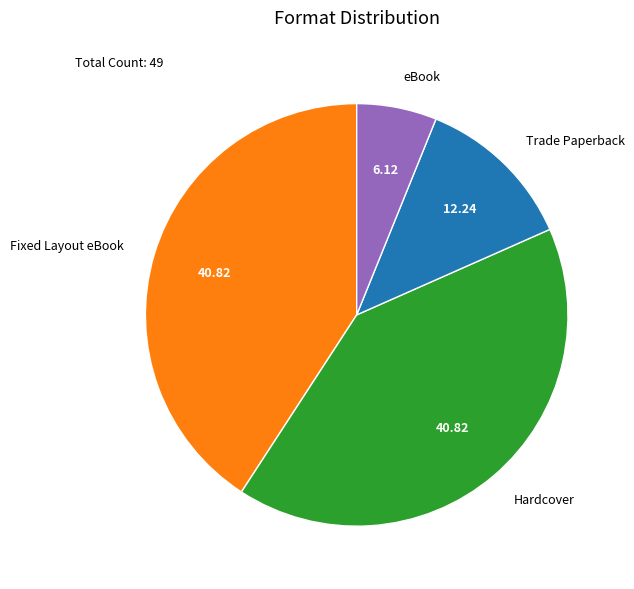

How many slices are in this pie chart?

4